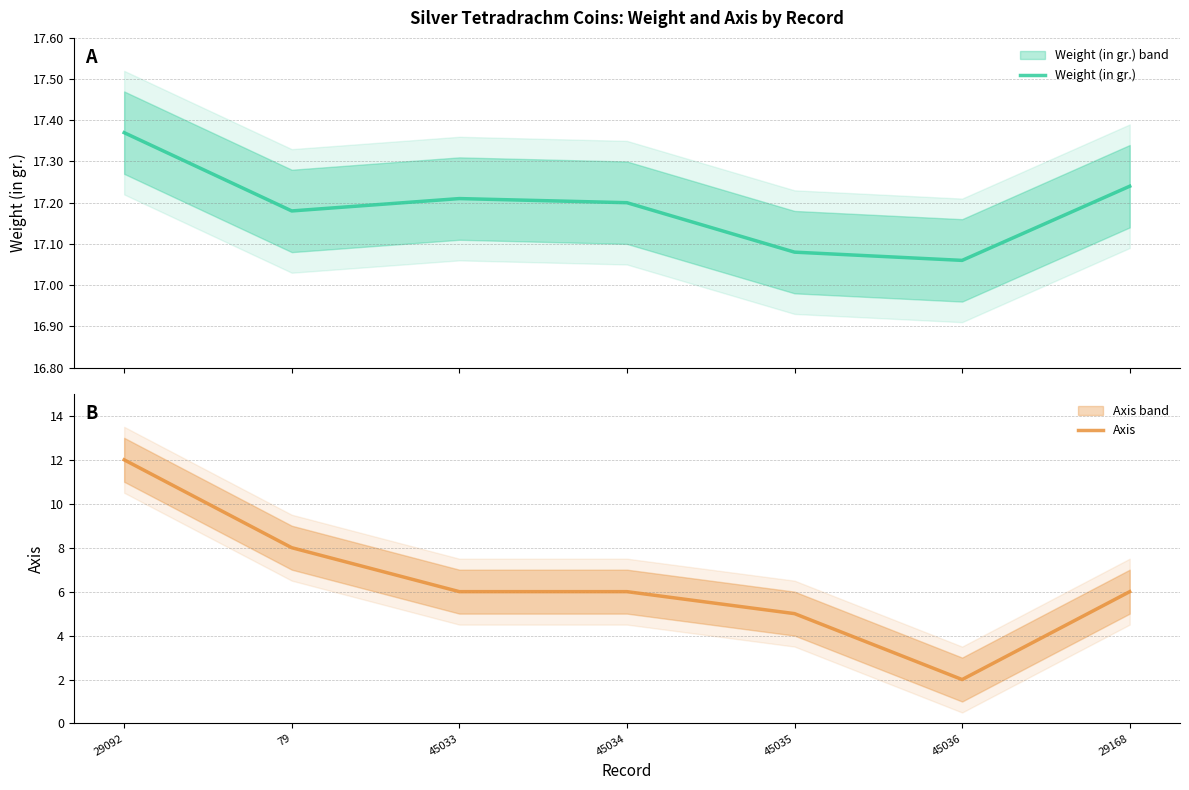

What is the difference between the Axis values at 45036 and 45034?

4